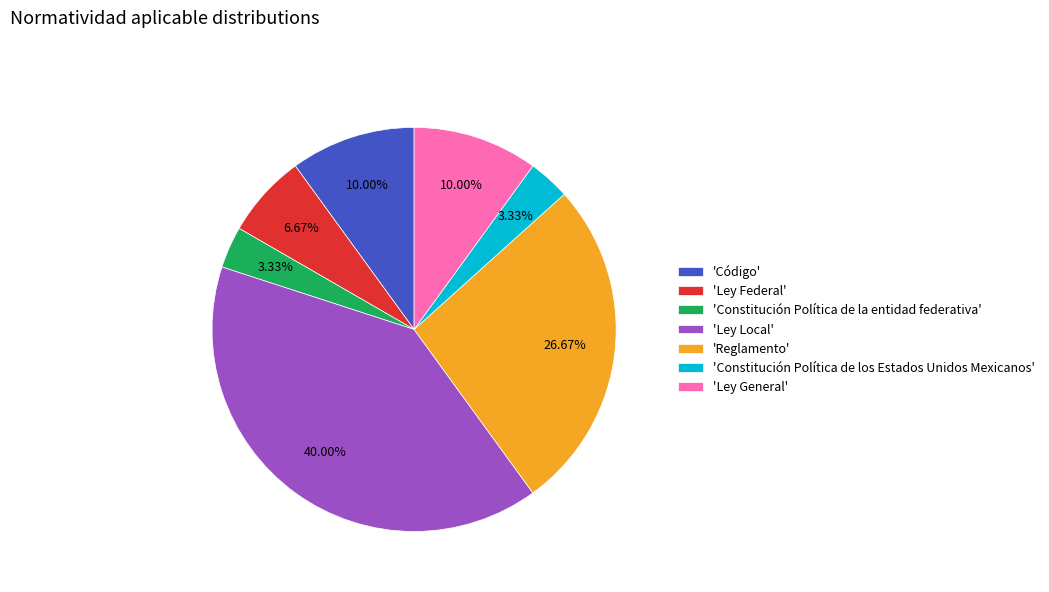

Which has a higher value, 'Ley Local' or 'Ley Federal'?

'Ley Local'